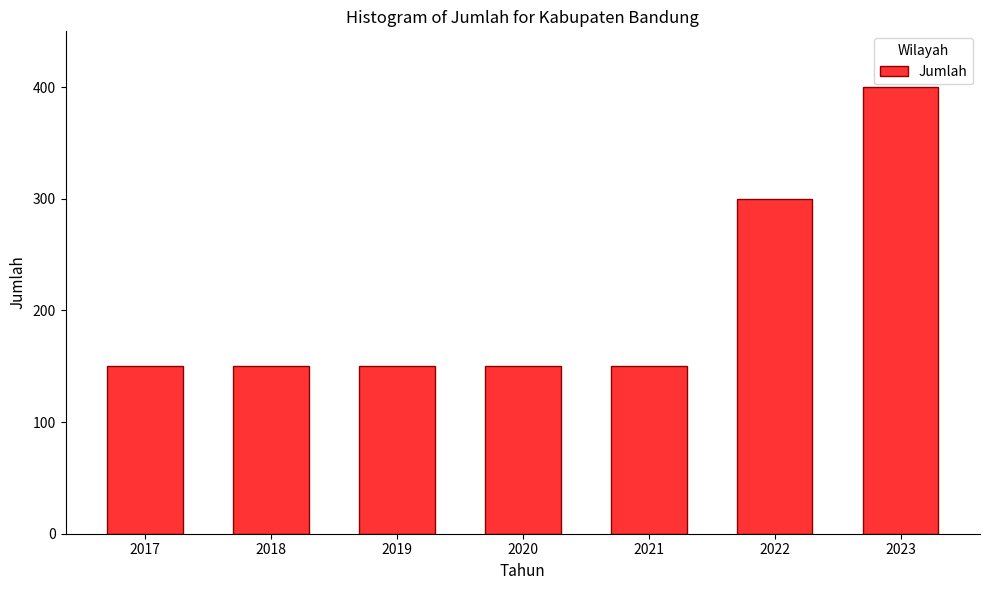

What is the maximum value shown in the chart?

400